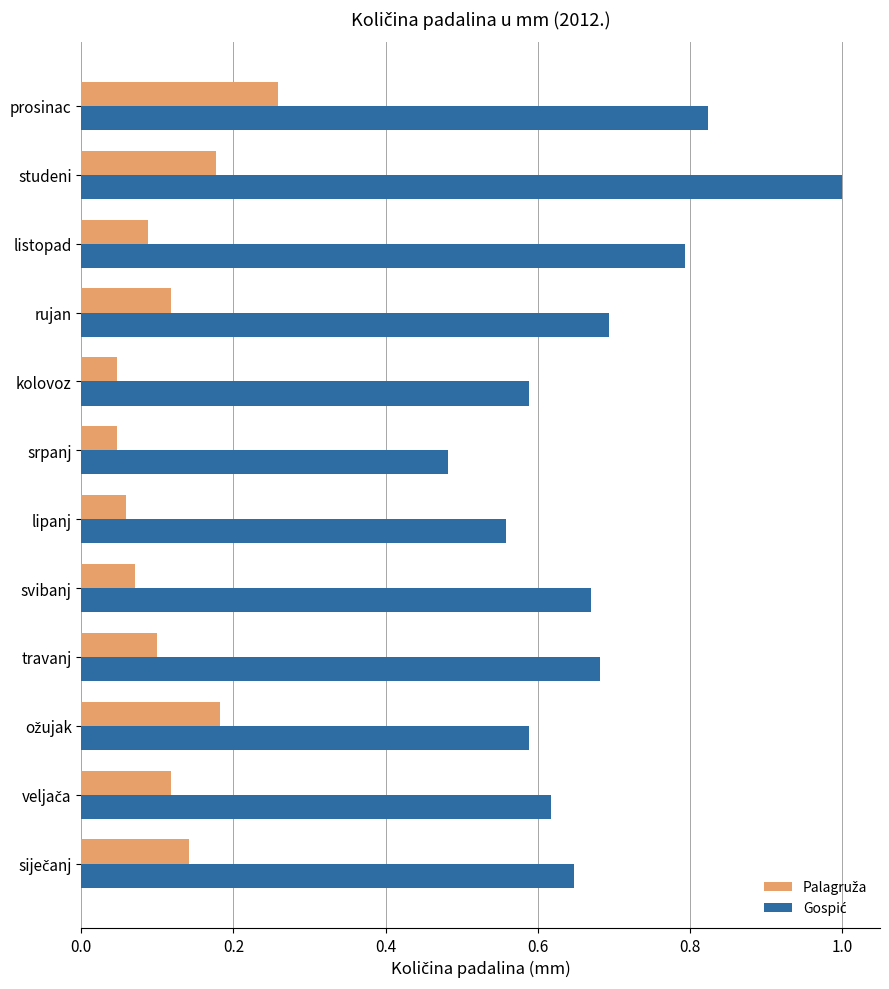

Which label corresponds to the largest value in the chart?

studeni